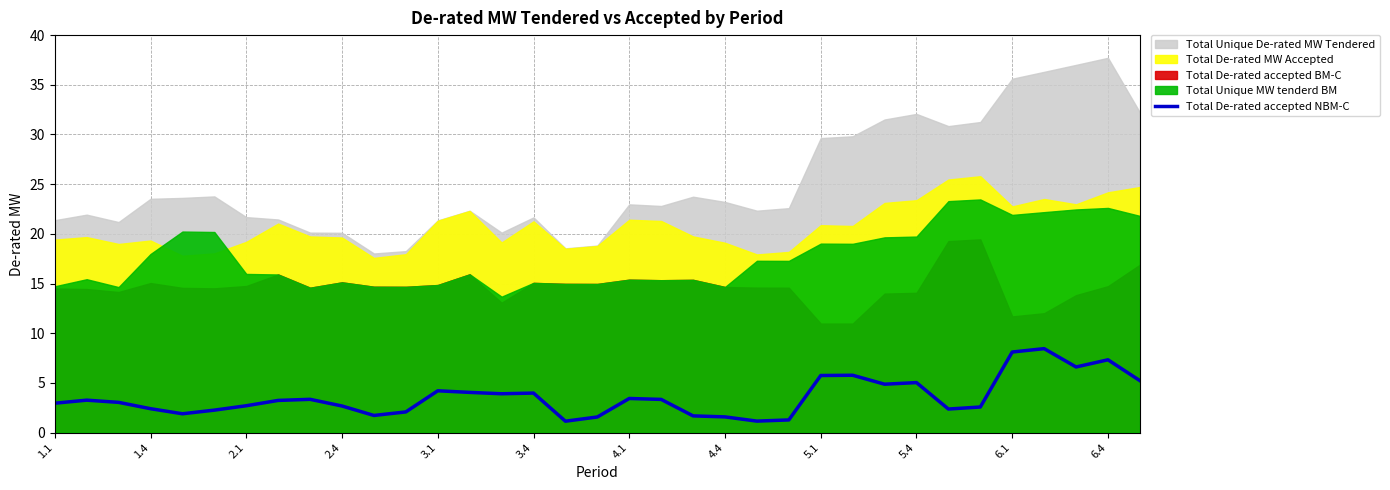

How many interior local valleys (lower than both neighbors) does the data have?

8